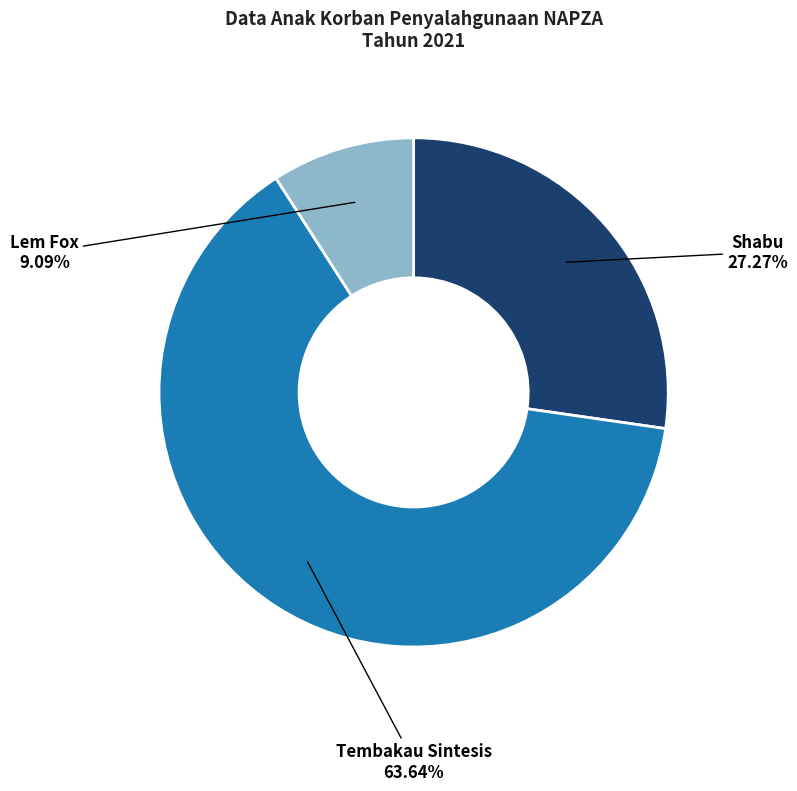

To the nearest percent, what portion does Tembakau Sintesis represent?

64%